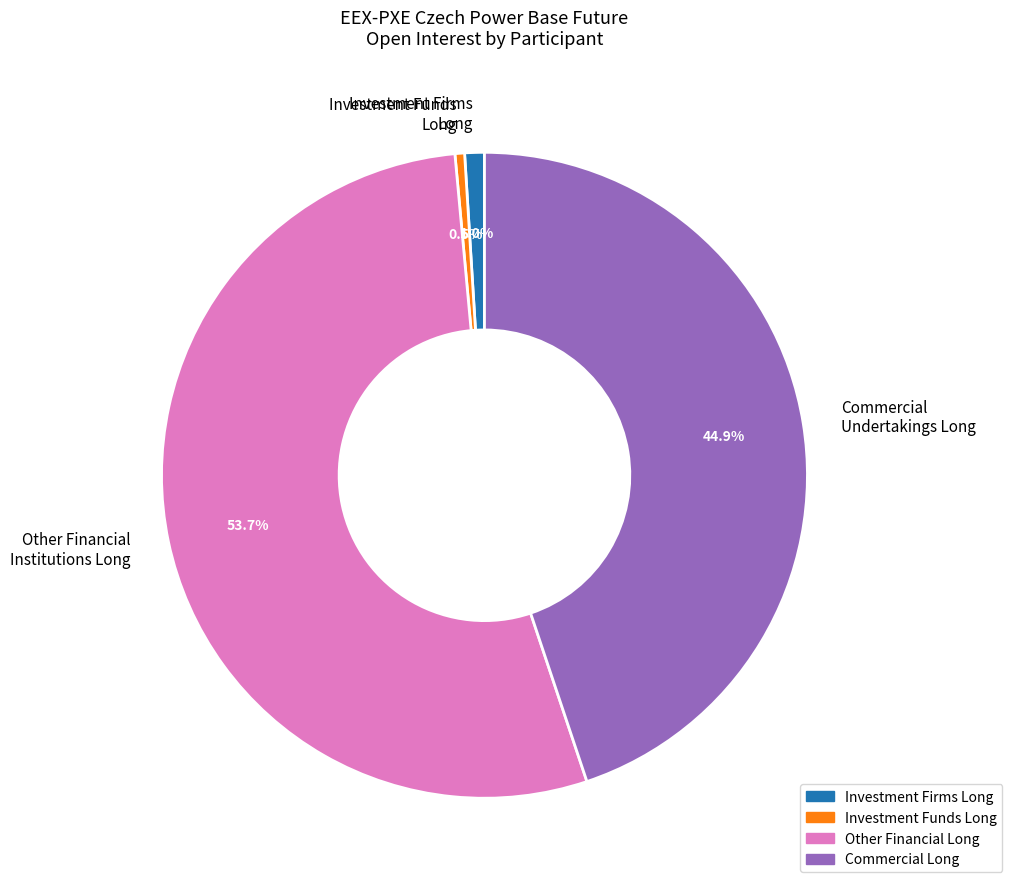

Does Investment Firms Long represent more than half of the total?

No